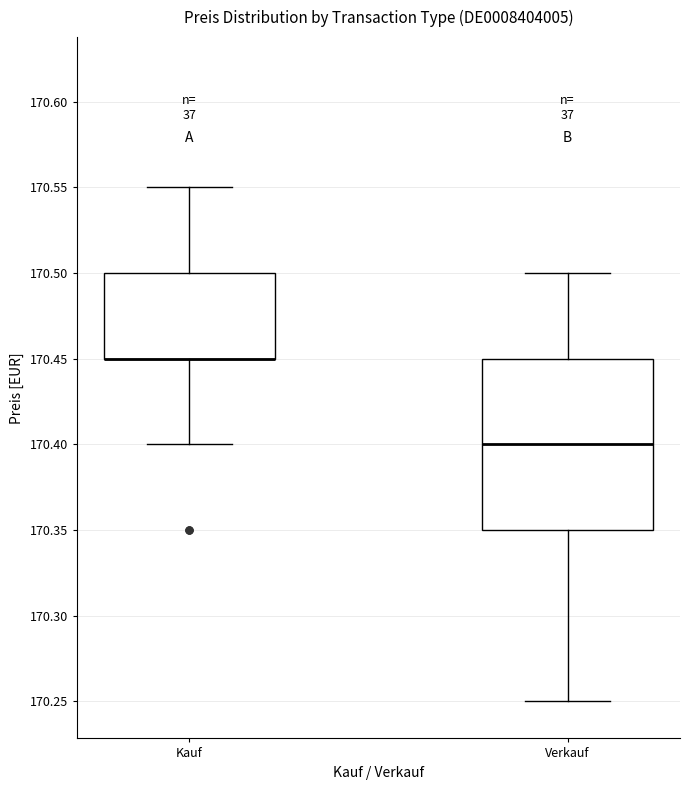

Reading left to right, read every box against the y-axis: the position of its median line, the range the box covers, and the ends of its whiskers. The values are not printed on the chart, so give them approximately, as read against the axis.

Kauf: median 170.45 (drawn on the box's lower edge), box 170.45 to 170.50, whiskers 170.40 to 170.55
Verkauf: median 170.40, box 170.35 to 170.45, whiskers 170.25 to 170.50